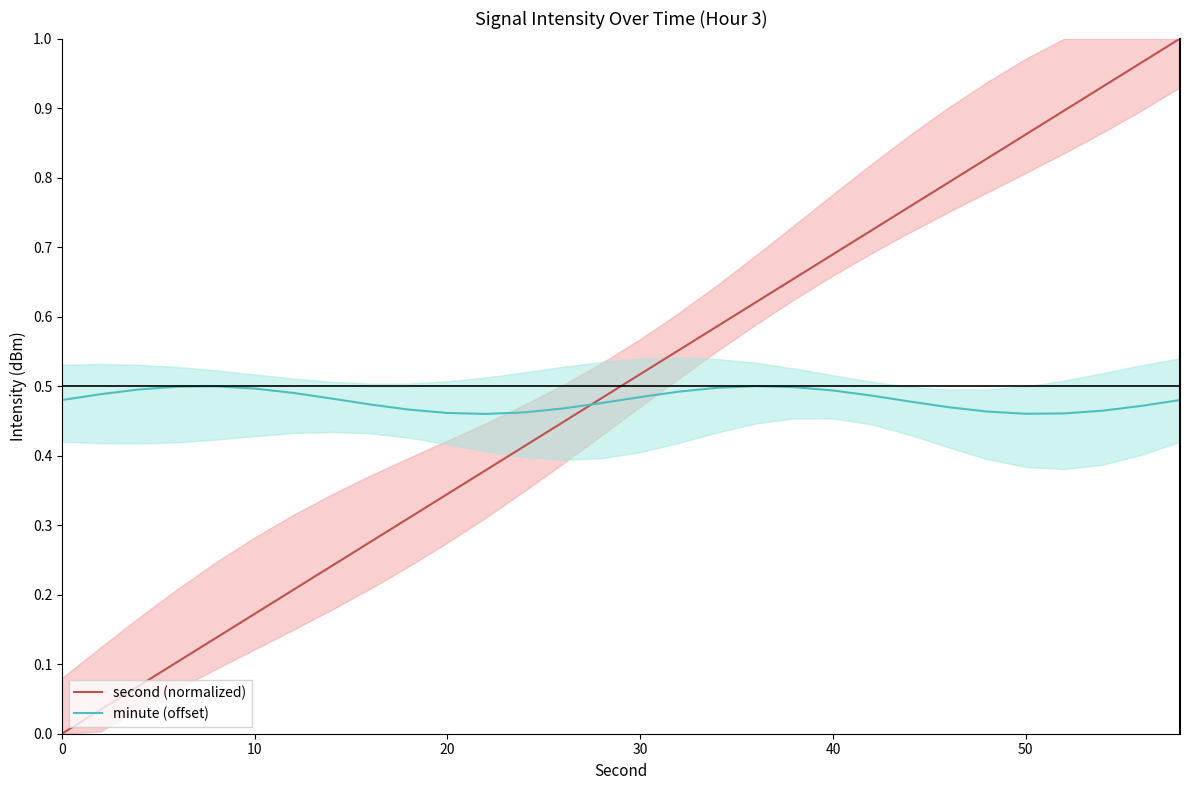

Reading left to right, list all the values displayed in this chart.

second (normalized): 0.0	0.0	0.1	0.1	0.1	0.2	0.2	0.2	0.3	0.3	0.3	0.4	0.4	0.4	0.5	0.5	0.6	0.6	0.6	0.7	0.7	0.7	0.8	0.8	0.8	0.9	0.9	0.9	1.0	1.0
minute (offset): 0.5	0.5	0.5	0.5	0.5	0.5	0.5	0.5	0.5	0.5	0.5	0.5	0.5	0.5	0.5	0.5	0.5	0.5	0.5	0.5	0.5	0.5	0.5	0.5	0.5	0.5	0.5	0.5	0.5	0.5